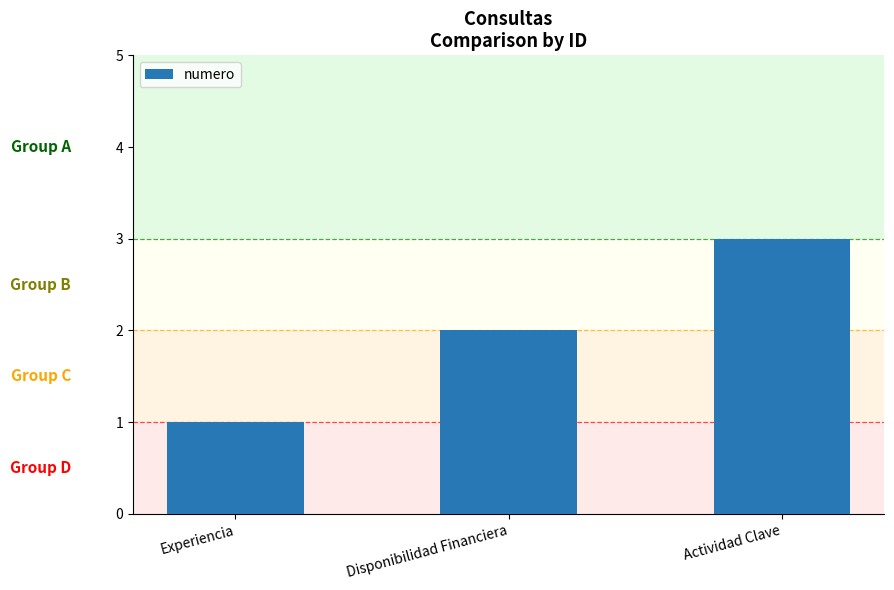

Are the bars horizontal?

No